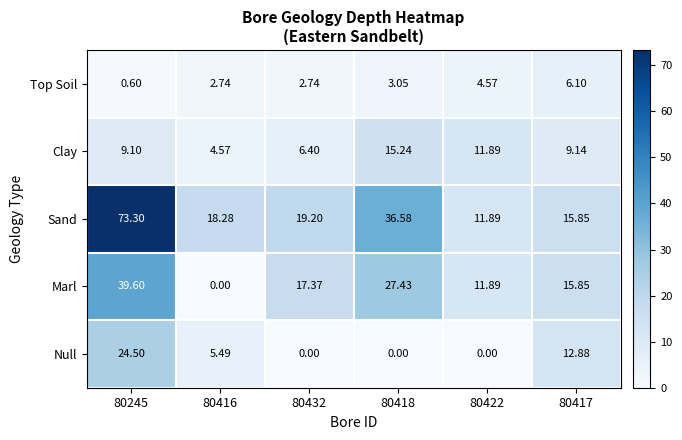

Which series changed the most between 80245 and 80417?

Sand